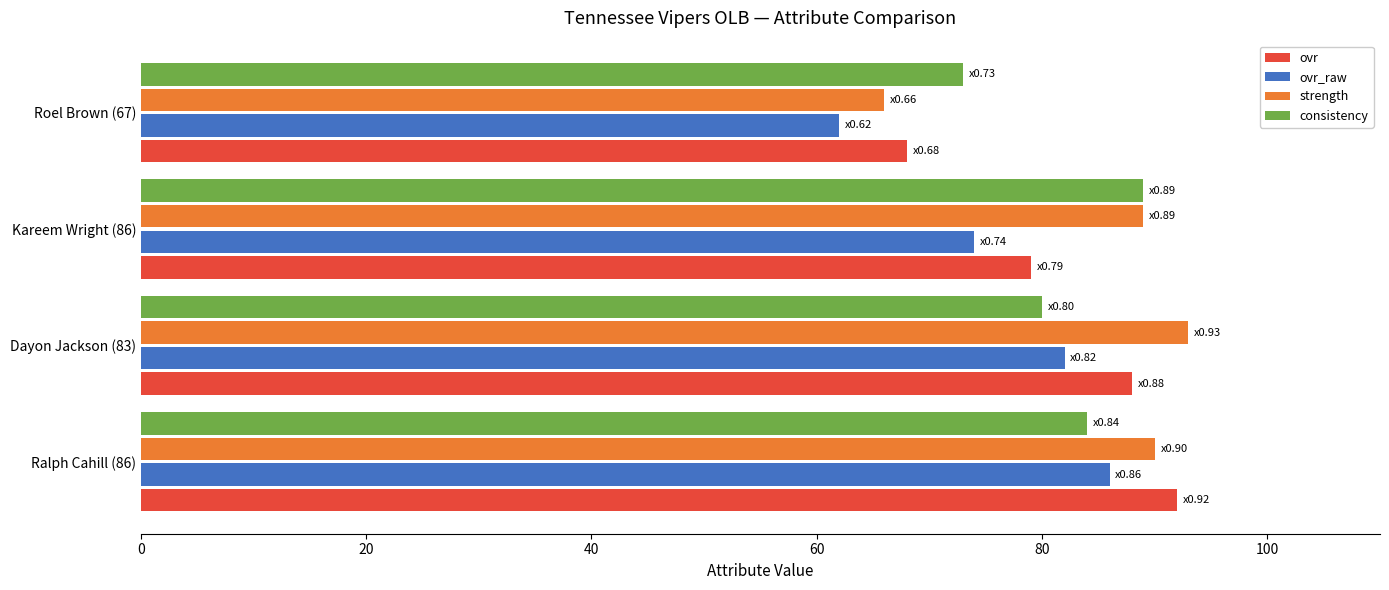

Which series has the largest total across all categories?

strength